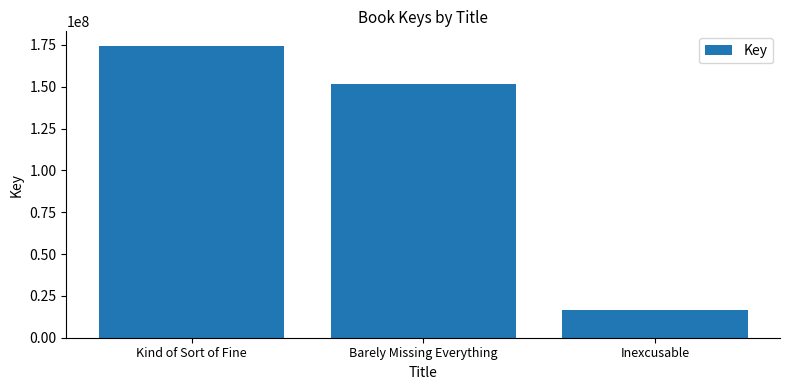

What is the approximate value at Inexcusable, to the nearest 10?

16756570